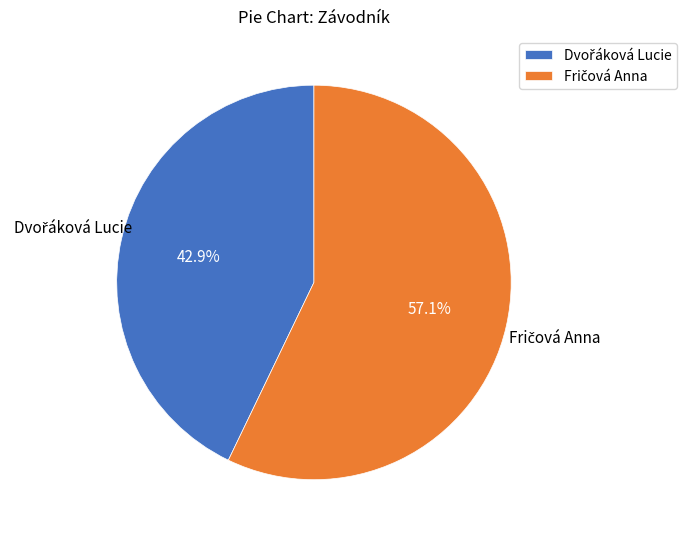

Is there any slice that represents more than half of the pie?

Yes